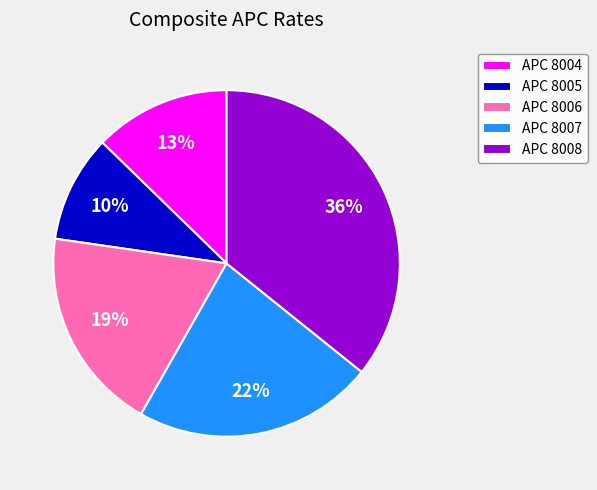

Which slice is the largest?

APC 8008